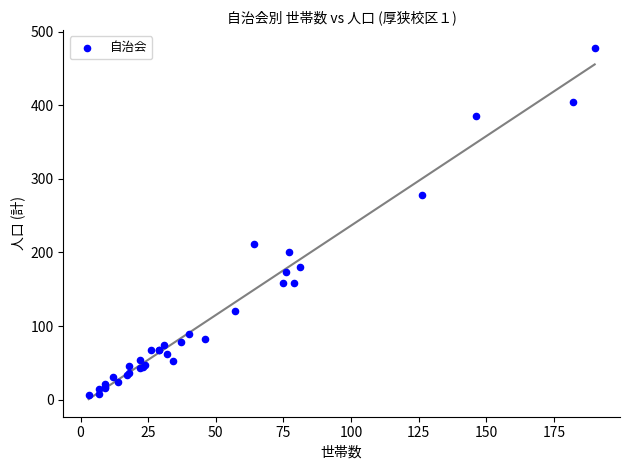

What Y value in the scatter plot is closest to 242?

212